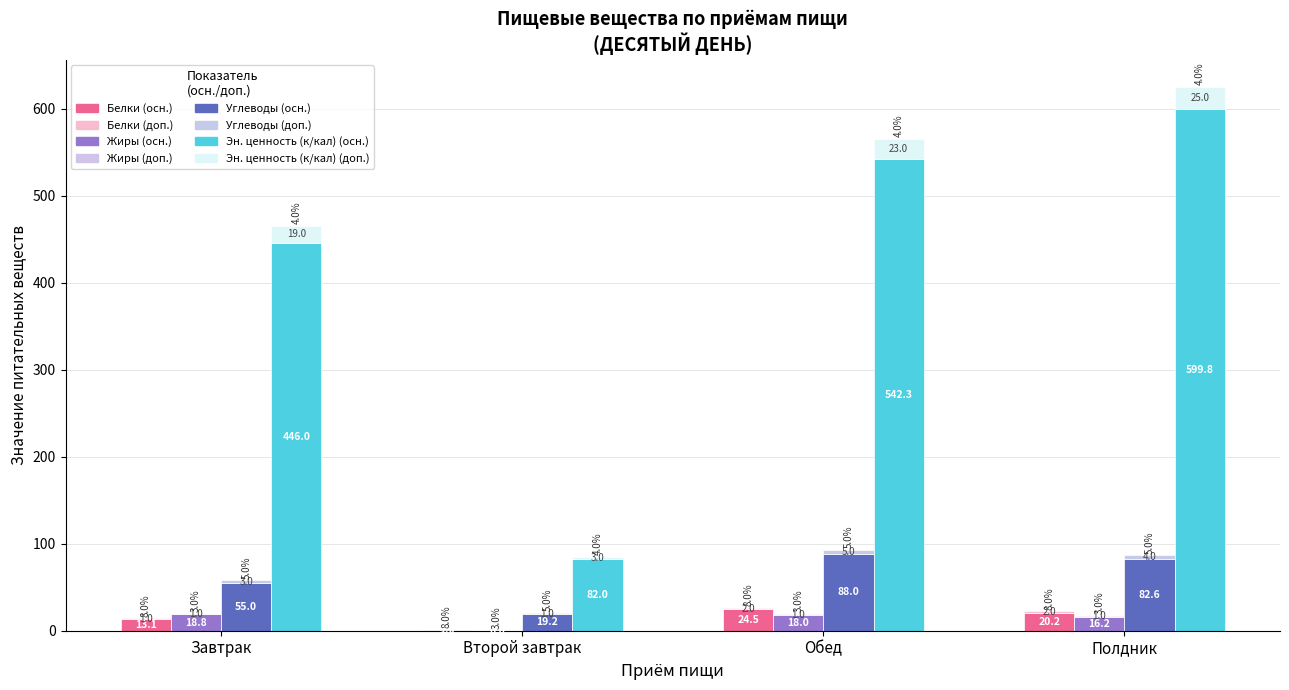

Which series has the largest total across all categories?

Эн. ценность (к/кал)